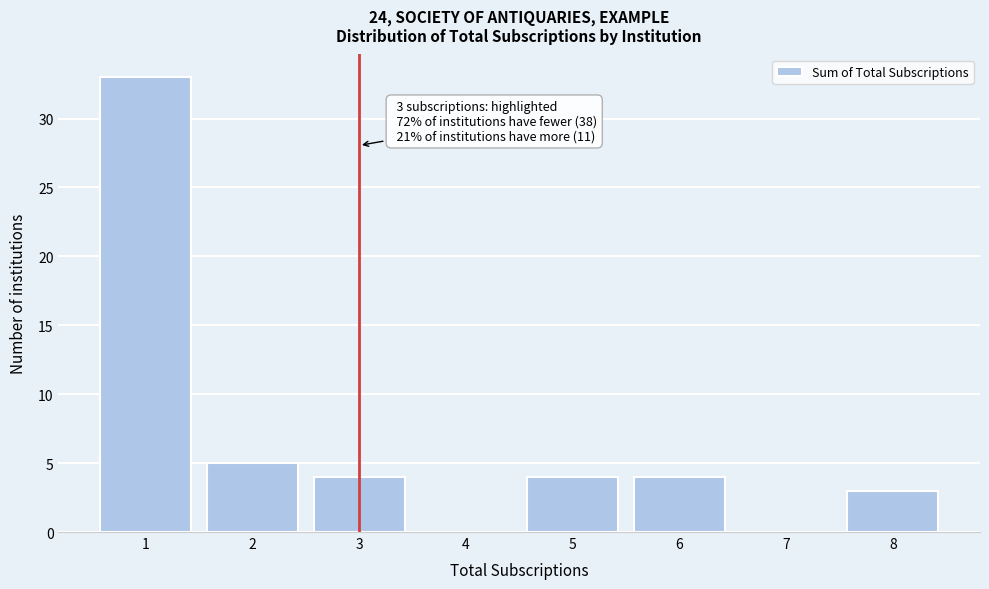

Reading left to right, transcribe all the data shown in this chart.

1=33	2=5	3=4	4=0	5=4	6=4	7=0	8=3